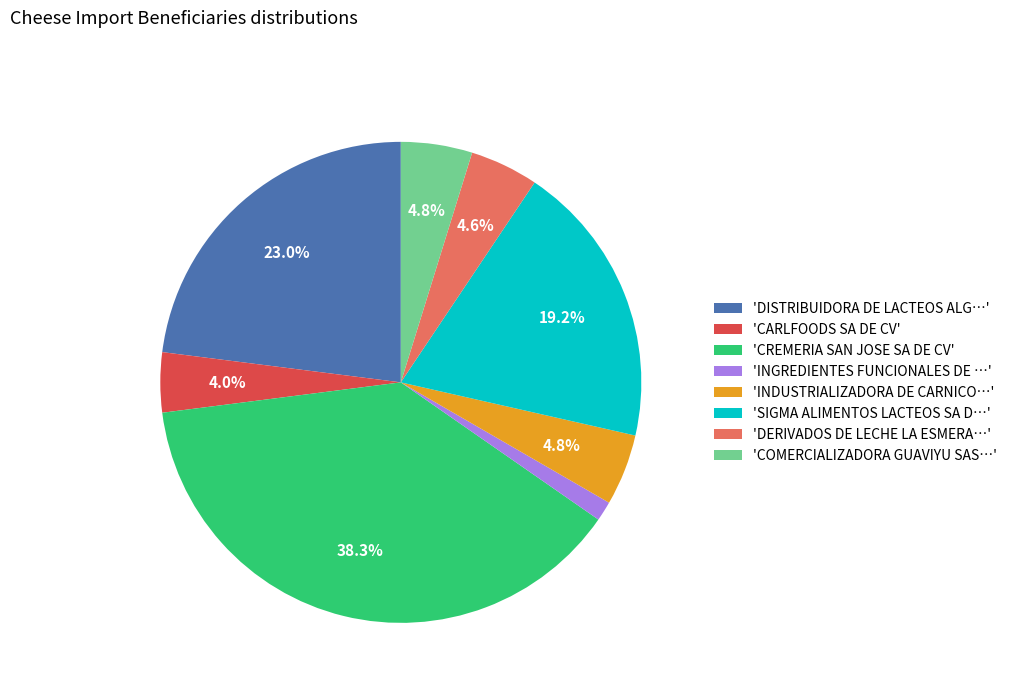

Approximately how many times larger is the value at 'DERIVADOS DE LECHE LA ESMERA…' compared to 'COMERCIALIZADORA GUAVIYU SAS…'?

1.0